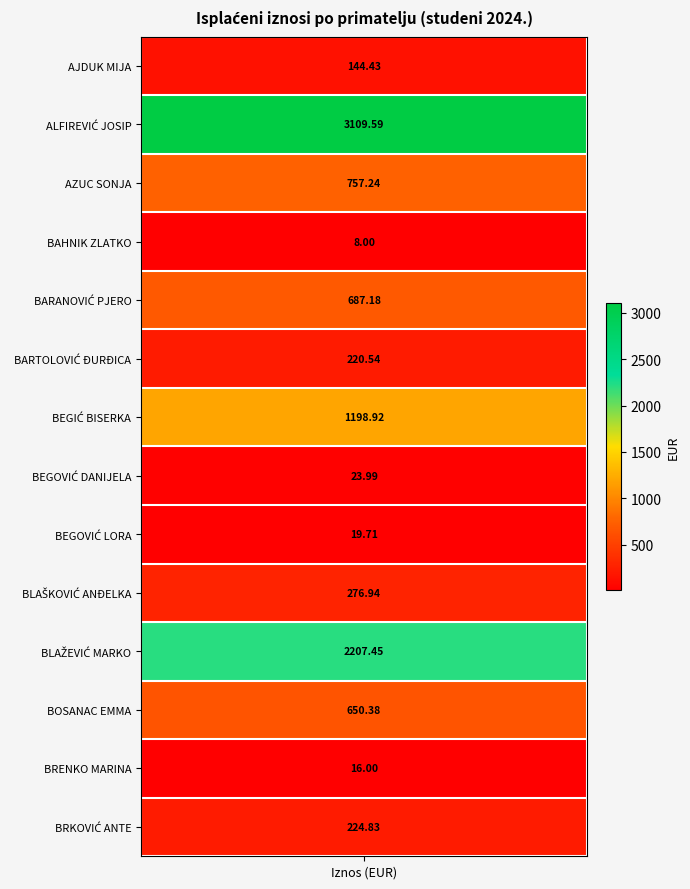

Rank the categories by value from lowest to highest.

BAHNIK ZLATKO, BRENKO MARINA, BEGOVIĆ LORA, BEGOVIĆ DANIJELA, AJDUK MIJA, BARTOLOVIĆ ĐURĐICA, BRKOVIĆ ANTE, BLAŠKOVIĆ ANĐELKA, BOSANAC EMMA, BARANOVIĆ PJERO, AZUC SONJA, BEGIĆ BISERKA, BLAŽEVIĆ MARKO, ALFIREVIĆ JOSIP